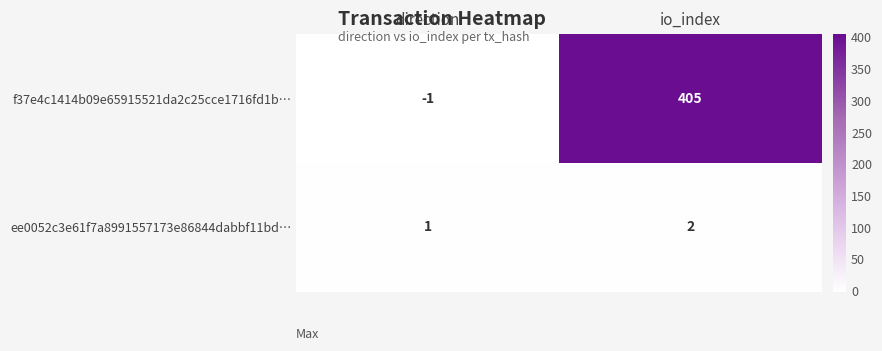

Reading left to right, extract all data points from this chart.

f37e4c1414b09e65915521da2c25cce1716fd1b…: -1	405
ee0052c3e61f7a8991557173e86844dabbf11bd…: 1	2